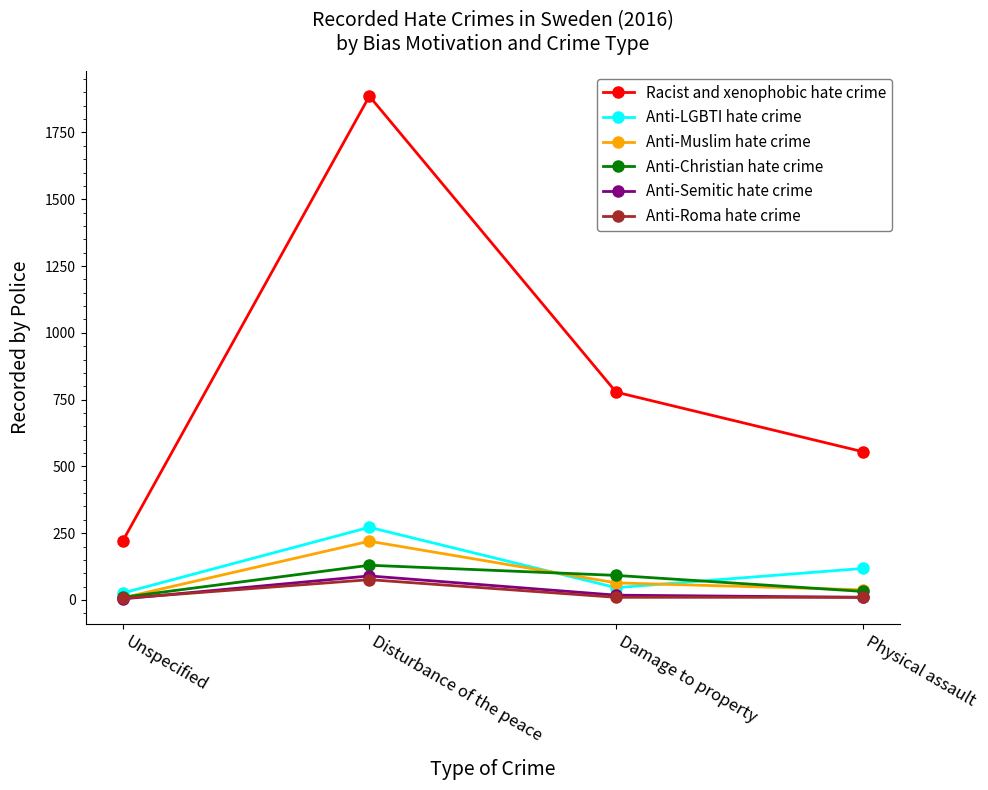

How many lines are shown in the chart?

6